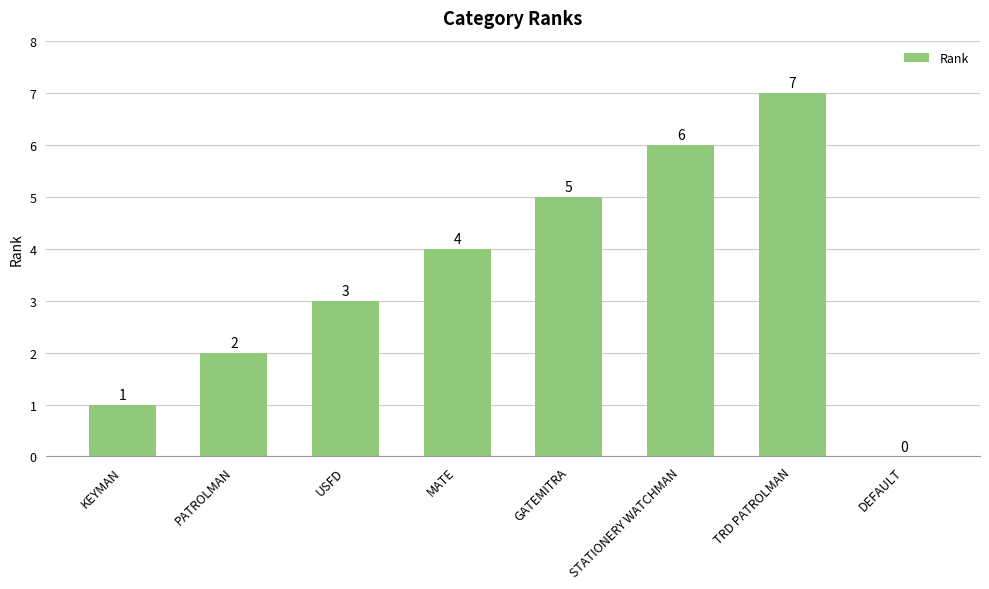

Which label corresponds to the largest value in the chart?

TRD PATROLMAN